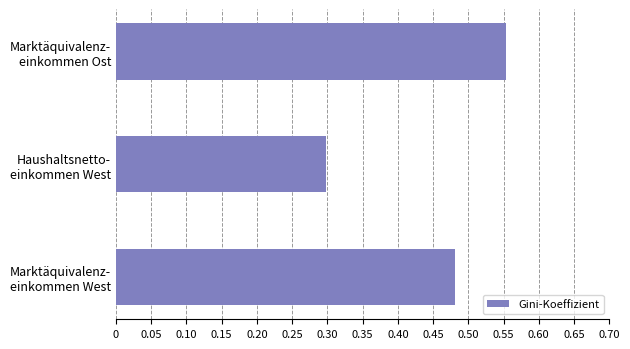

Count the number of data series in this chart.

1